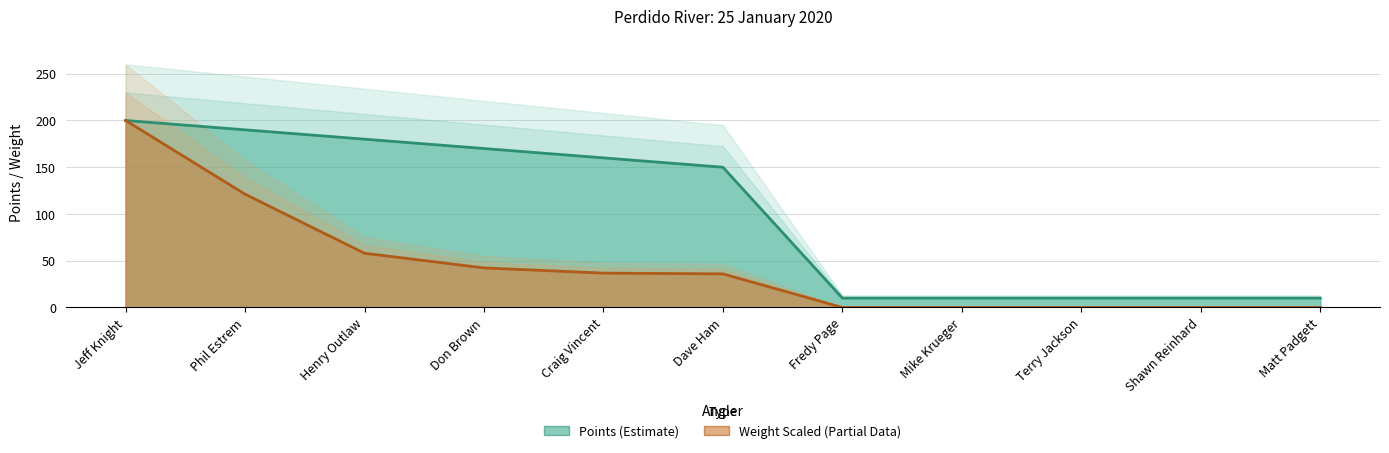

What is the difference between the maximum and minimum values in the Weight series?

200.0